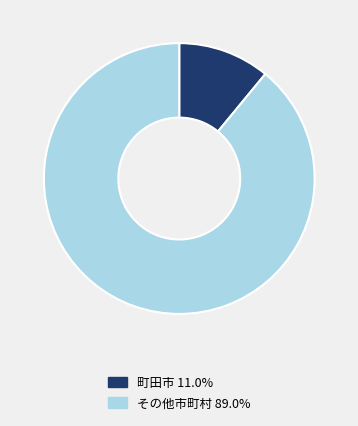

Is there a majority slice in this chart?

Yes